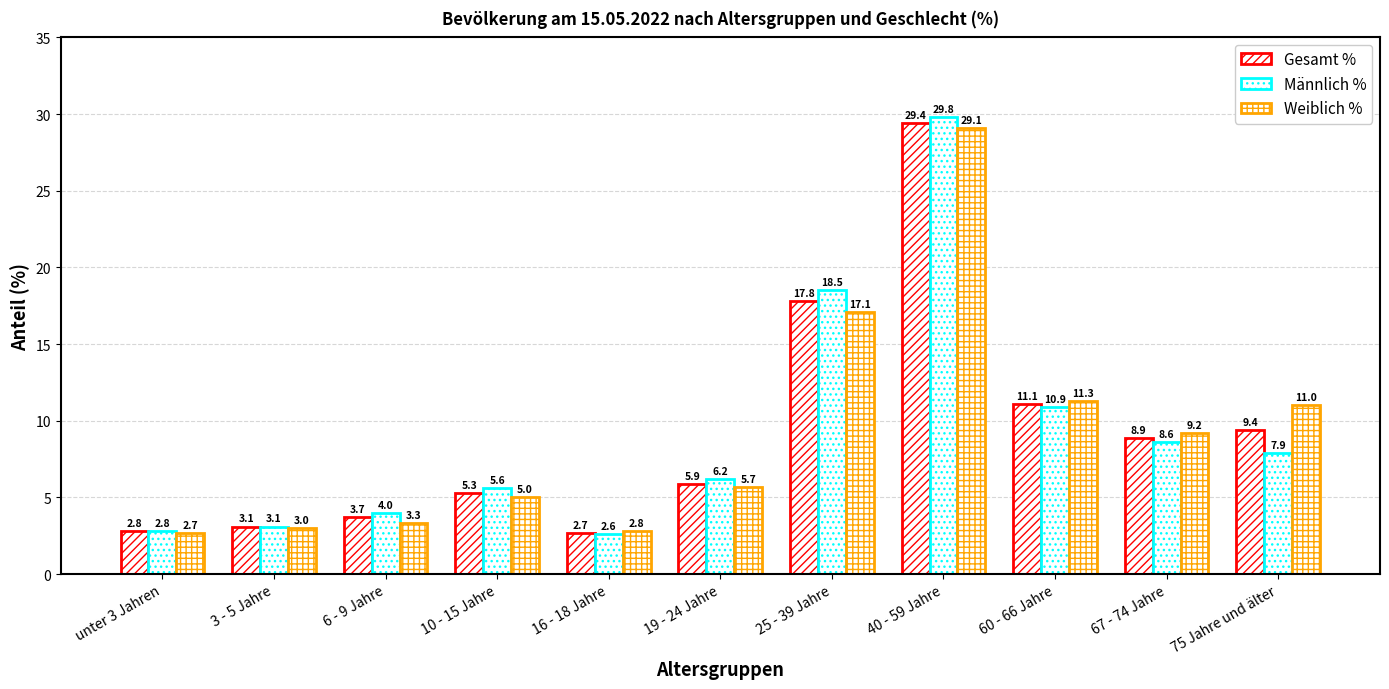

At which category is the sum across all series the highest?

40 - 59 Jahre